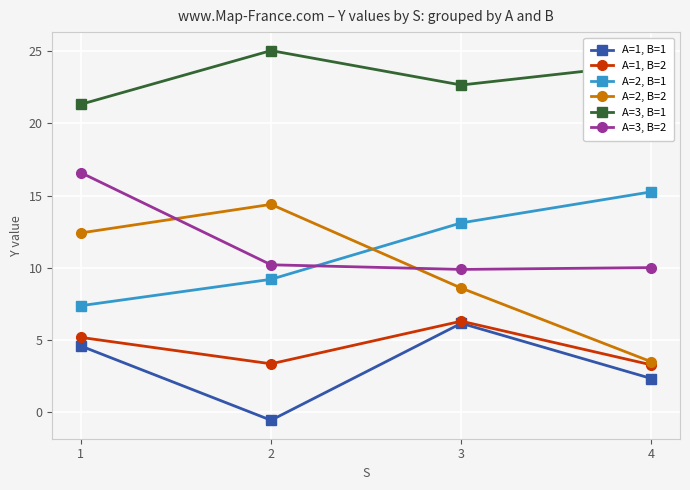

Rank the categories by A=1, B=1 value from lowest to highest.

2, 4, 1, 3